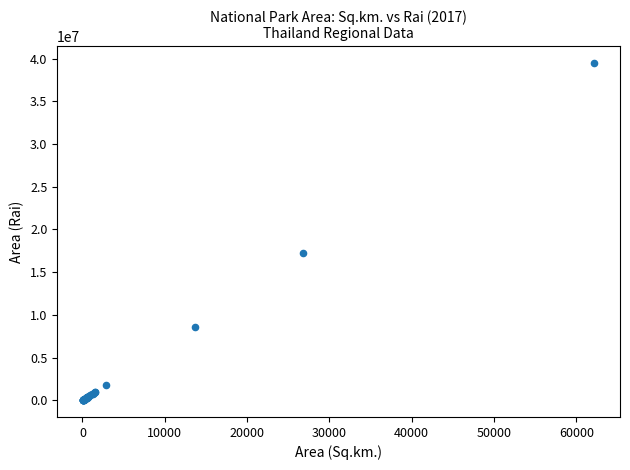

What Y value in the scatter plot is closest to 19747244?

17288771.5